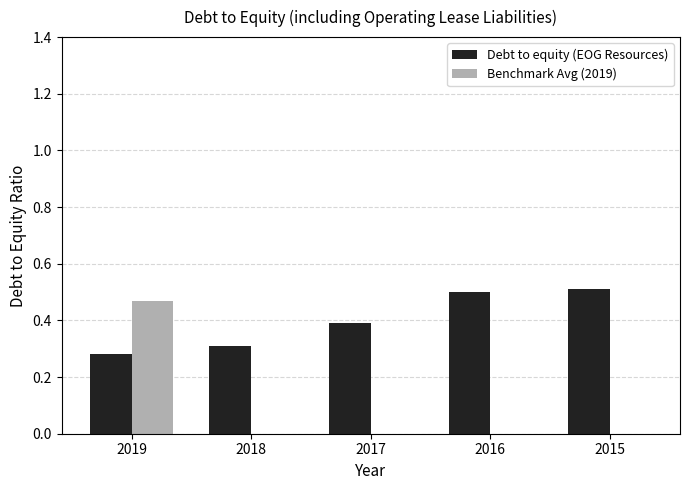

The Debt to equity (EOG Resources) series shows 0.5 at 2015. True or false?

True